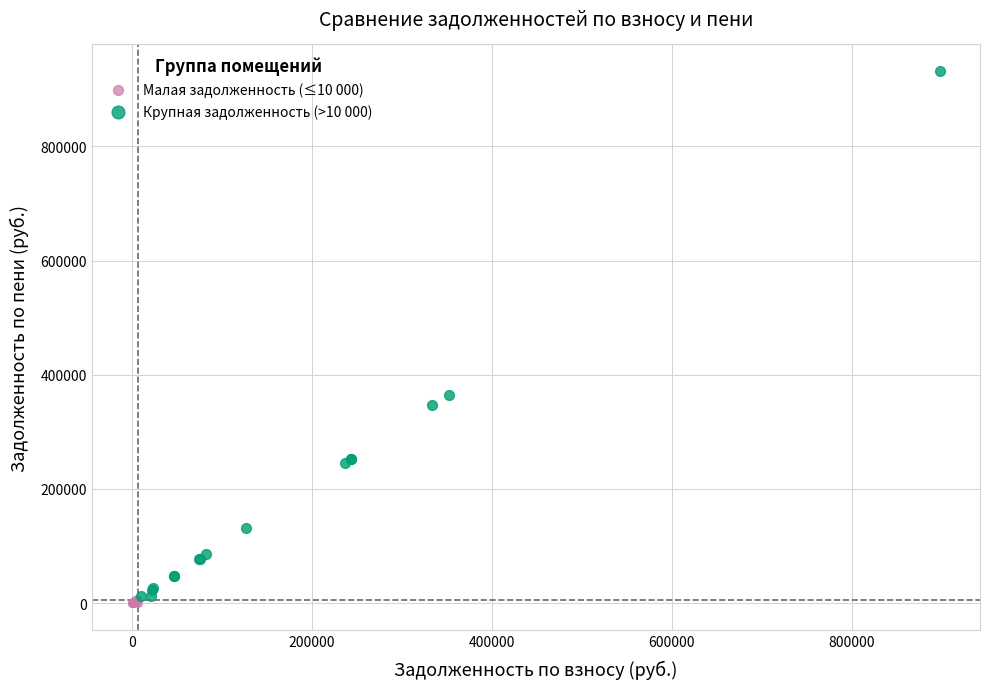

Which series reaches the minimum Y coordinate?

Малая задолженность (≤10 000)